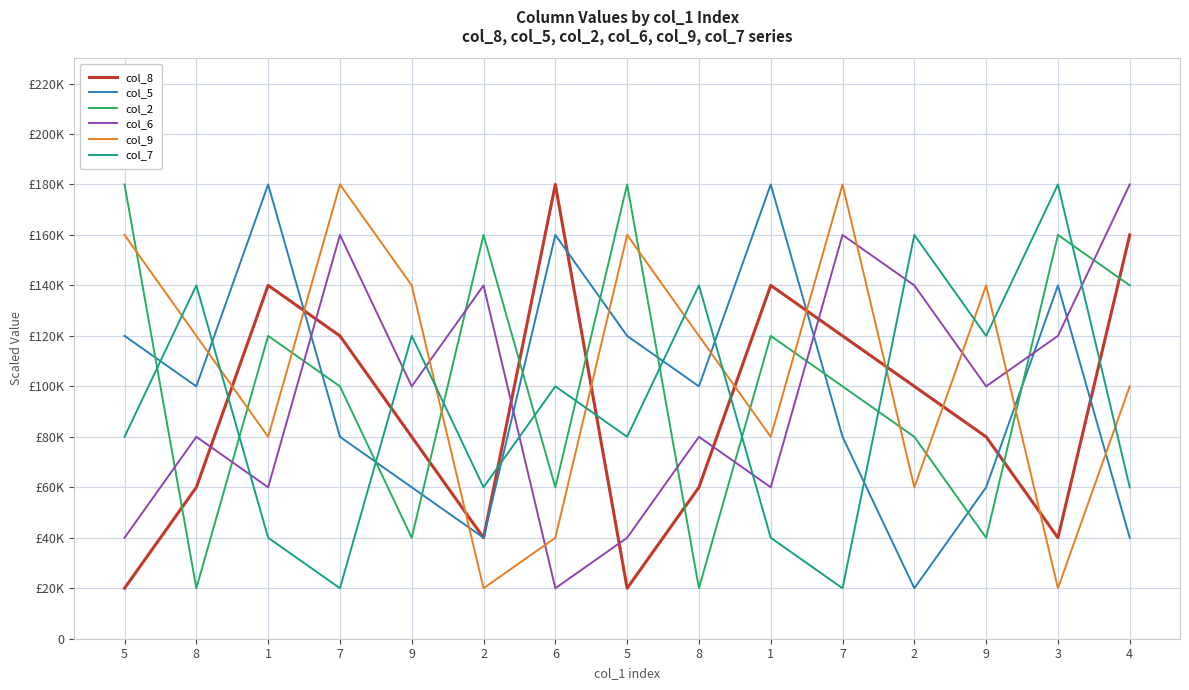

Does the chart have visible grid lines?

Yes